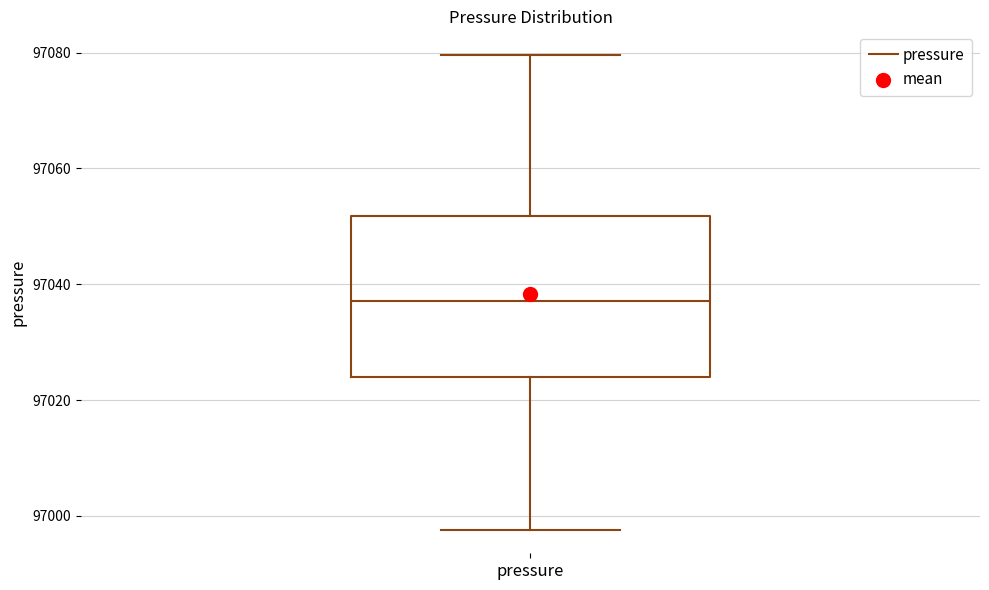

Transcribe this box plot: give where the median line is, the range the box spans, and where the two whiskers end, as read against the y-axis. The values are not printed on the chart, so give them approximately, as read against the axis.

median 97038, box 97024 to 97052, whiskers 96998 to 97080